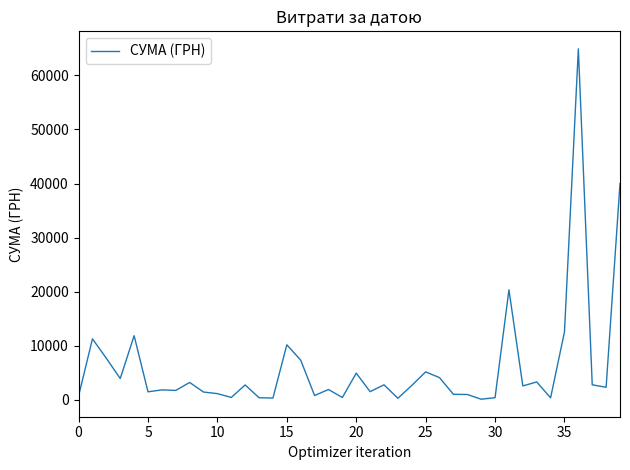

What is the difference between the maximum and minimum values?

64774.7